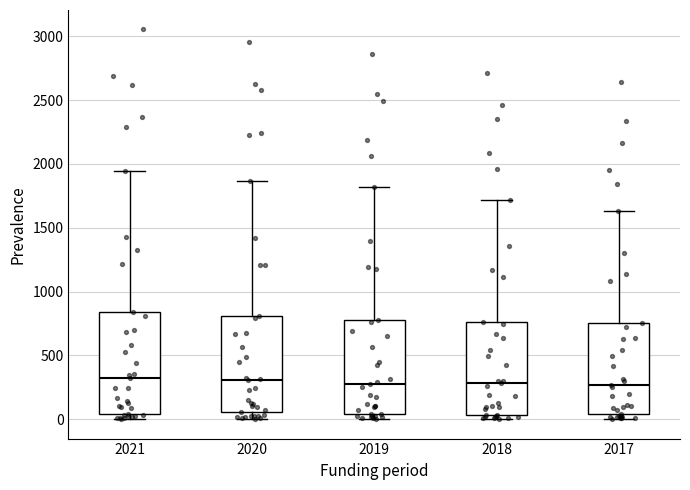

Reading left to right, transcribe this box plot: for each box, give where its median line is, the range the box spans, and where its two whiskers end, as read against the y-axis. The values are not printed on the chart, so give them approximately, as read against the axis.

2021: median 300, box 50 to 850, whiskers 0 to 1950
2020: median 300, box 50 to 800, whiskers 0 to 1850
2019: median 250, box 50 to 800, whiskers 0 to 1800
2018: median 300, box 50 to 750, whiskers 0 to 1700
2017: median 250, box 50 to 750, whiskers 0 to 1650